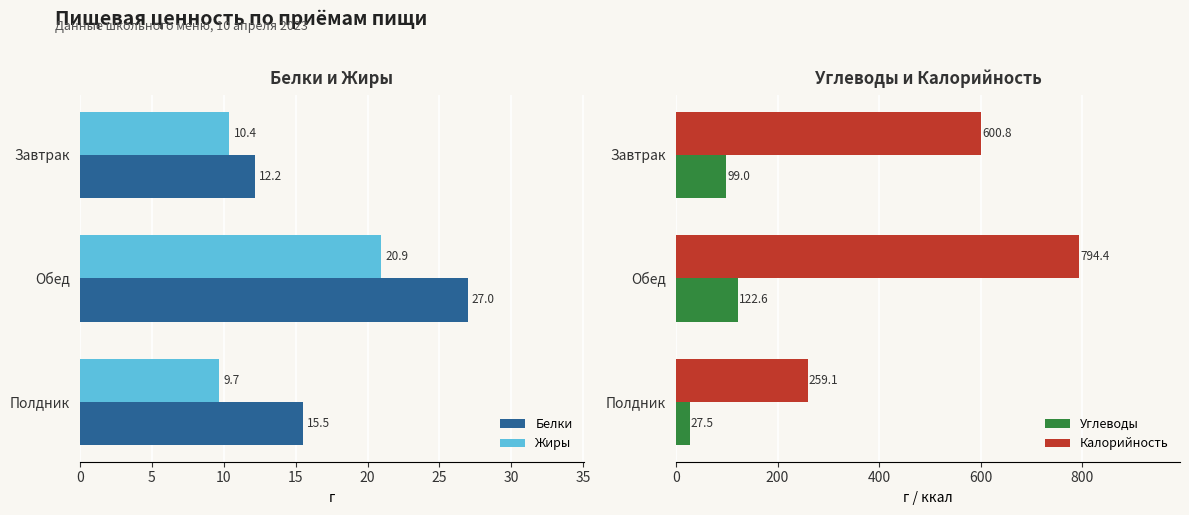

What is the difference between the maximum and minimum values in the Жиры series?

11.2